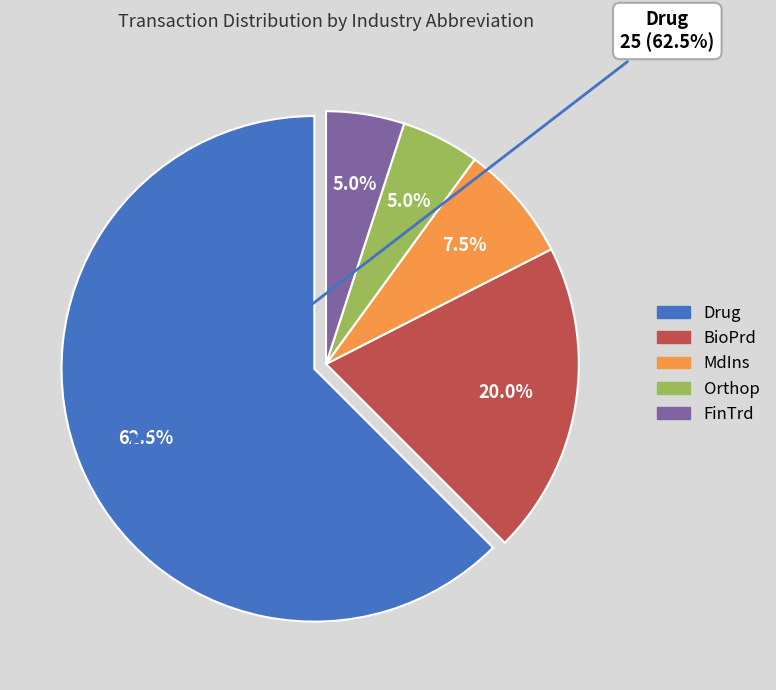

What is the change in value from MdIns to Orthop?

-1